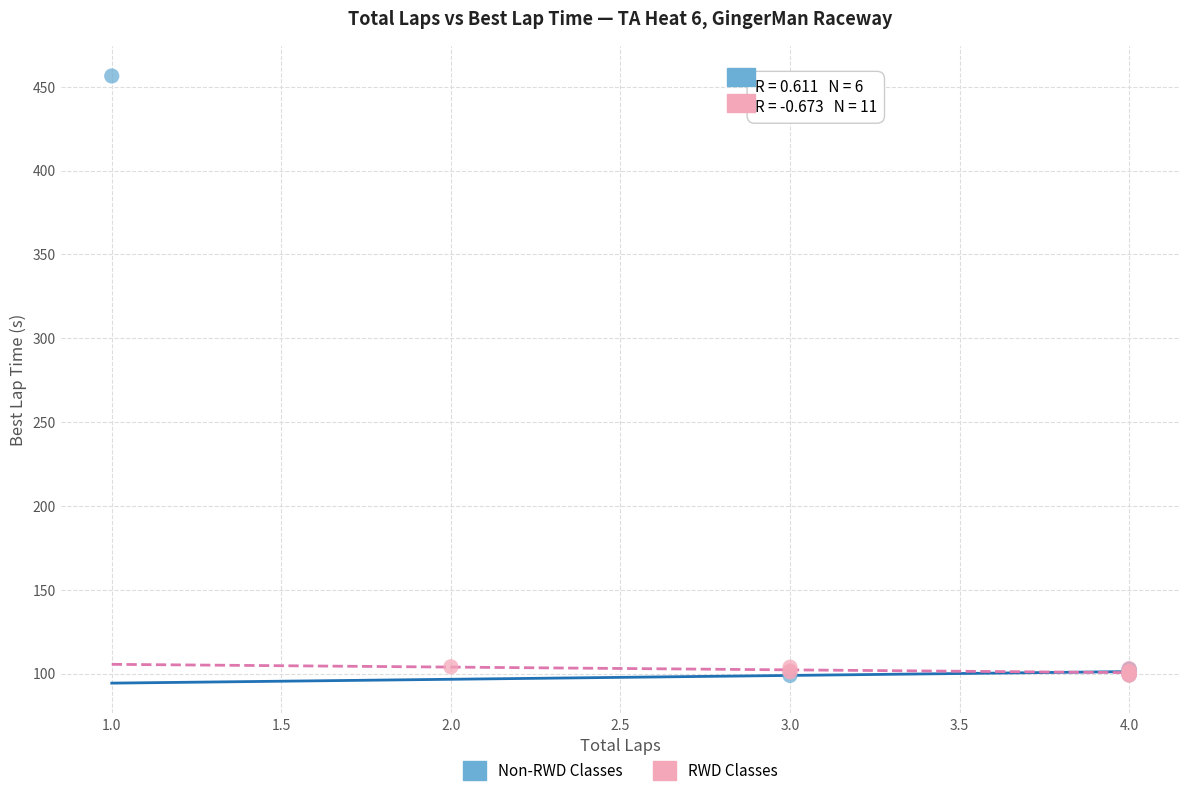

Which series contains the highest Y value?

Non-RWD Classes